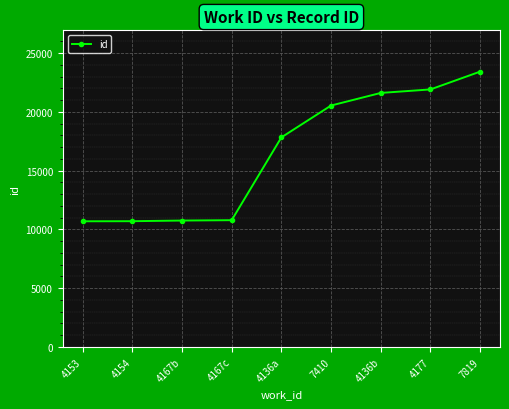

What is the change in value from 4136a to 4136b?

+3783